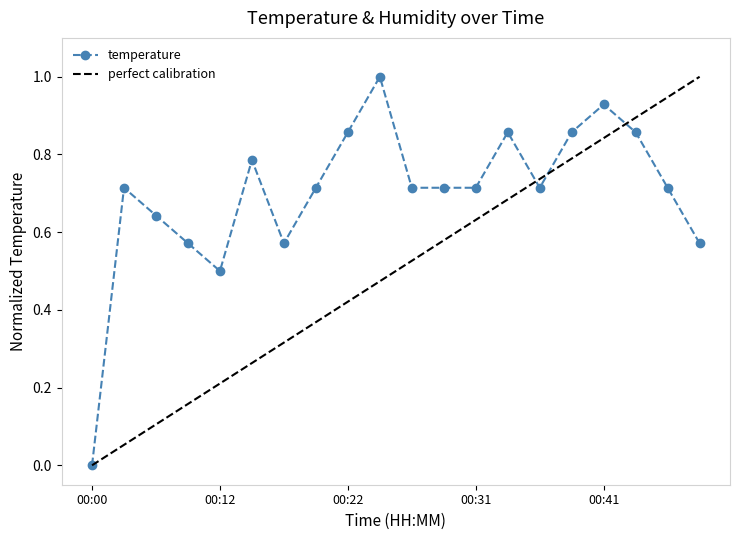

What is the greatest value displayed?

1.0